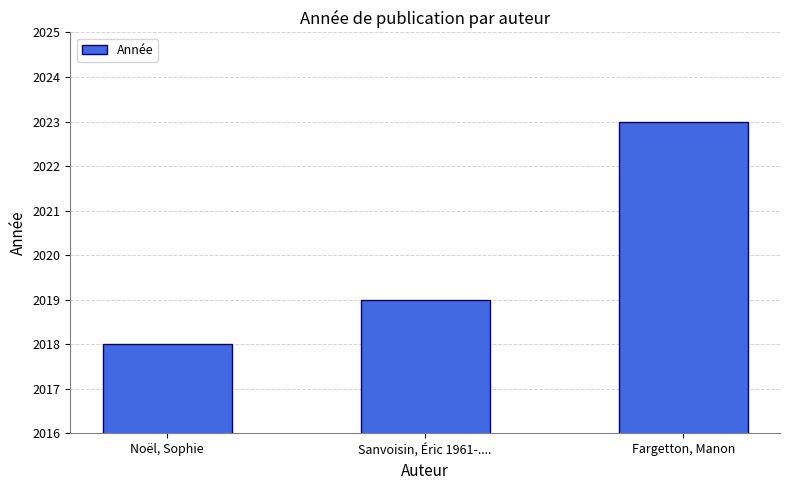

Which category has the highest value across all series?

Fargetton, Manon